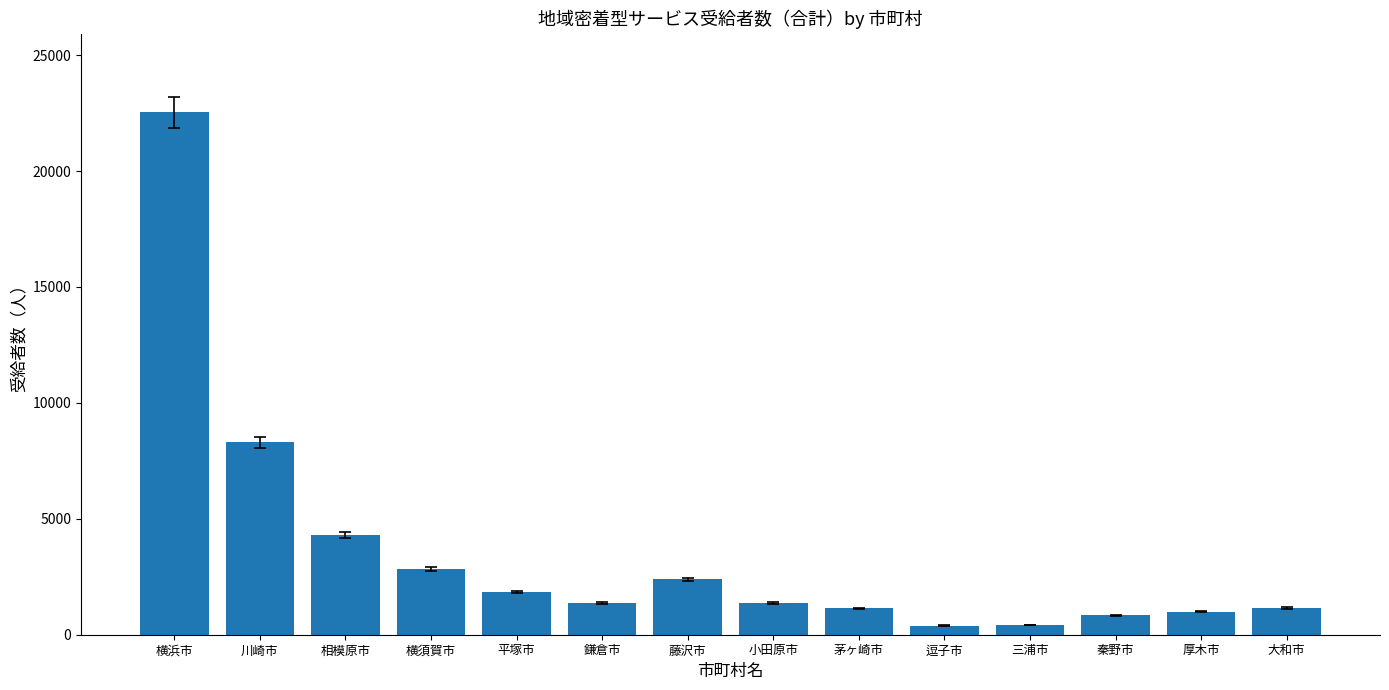

At which label is the value closest to 11466?

川崎市